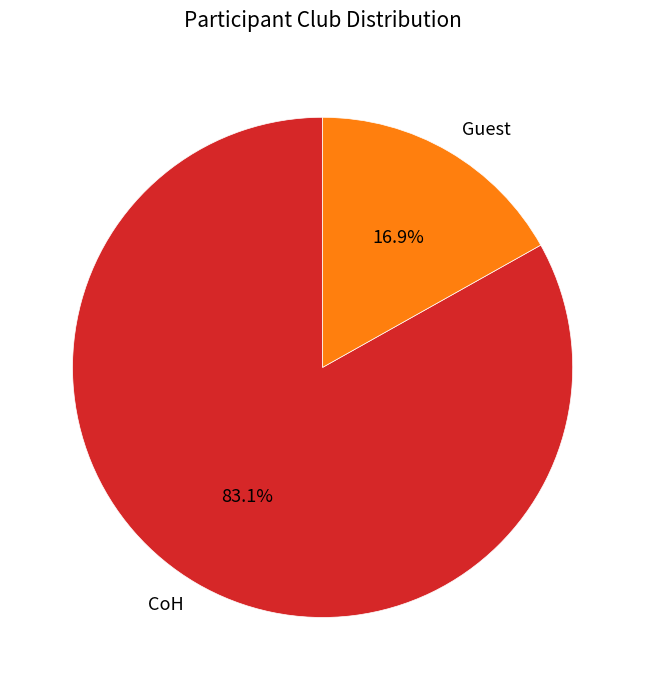

What is the majority slice?

CoH